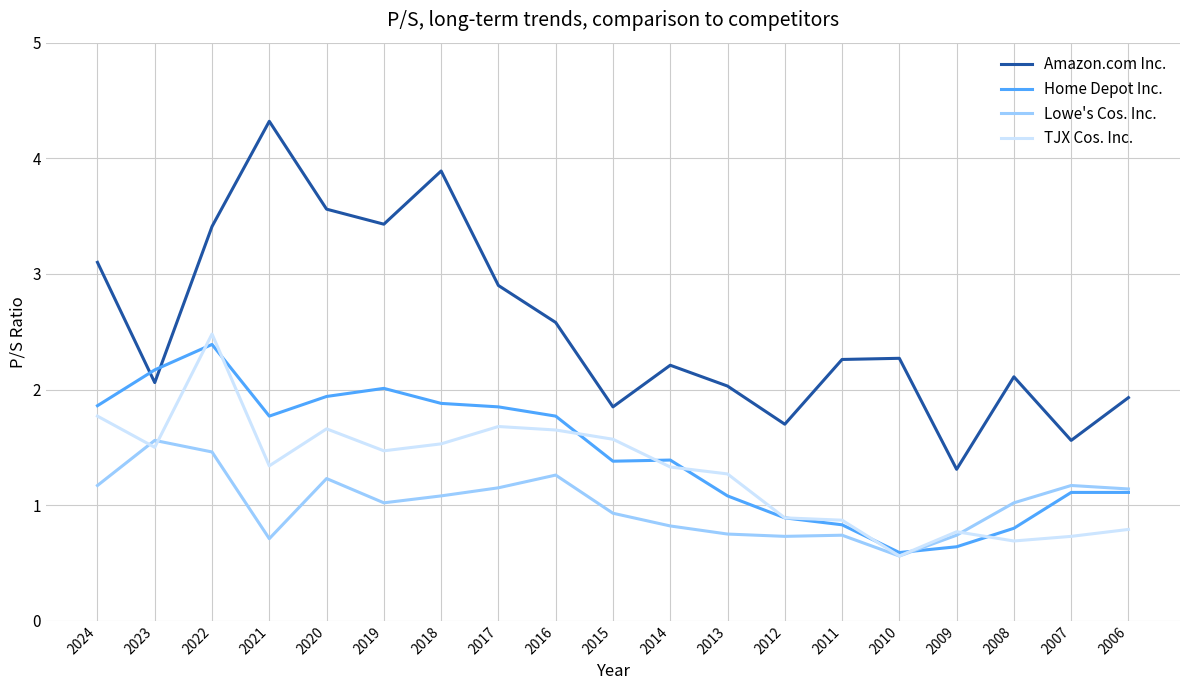

What is the minimum value shown in the chart?

0.6